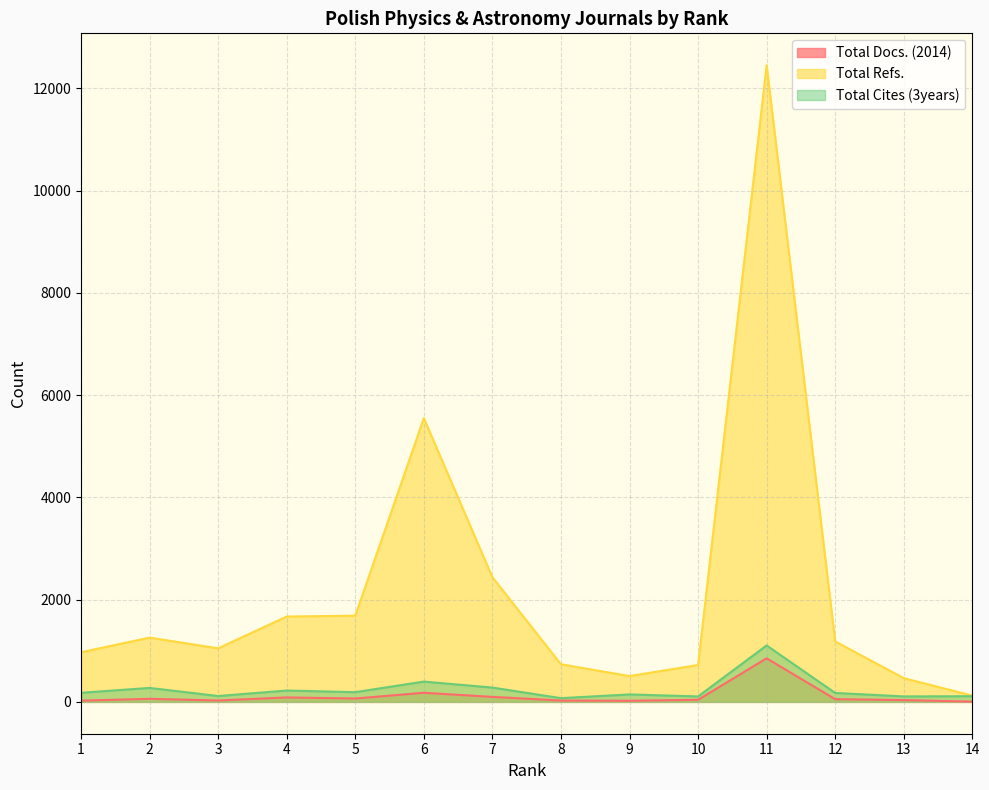

The value of Total Docs. (2014) at 14 is 5. True or false?

True